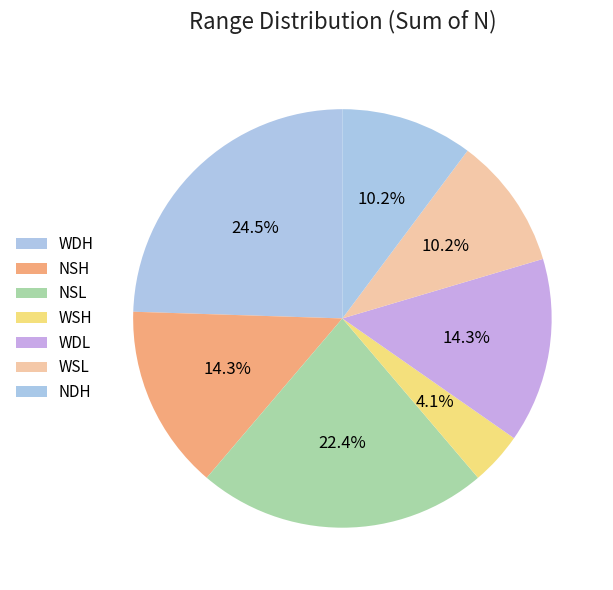

Which category has the biggest portion of the pie?

WDH